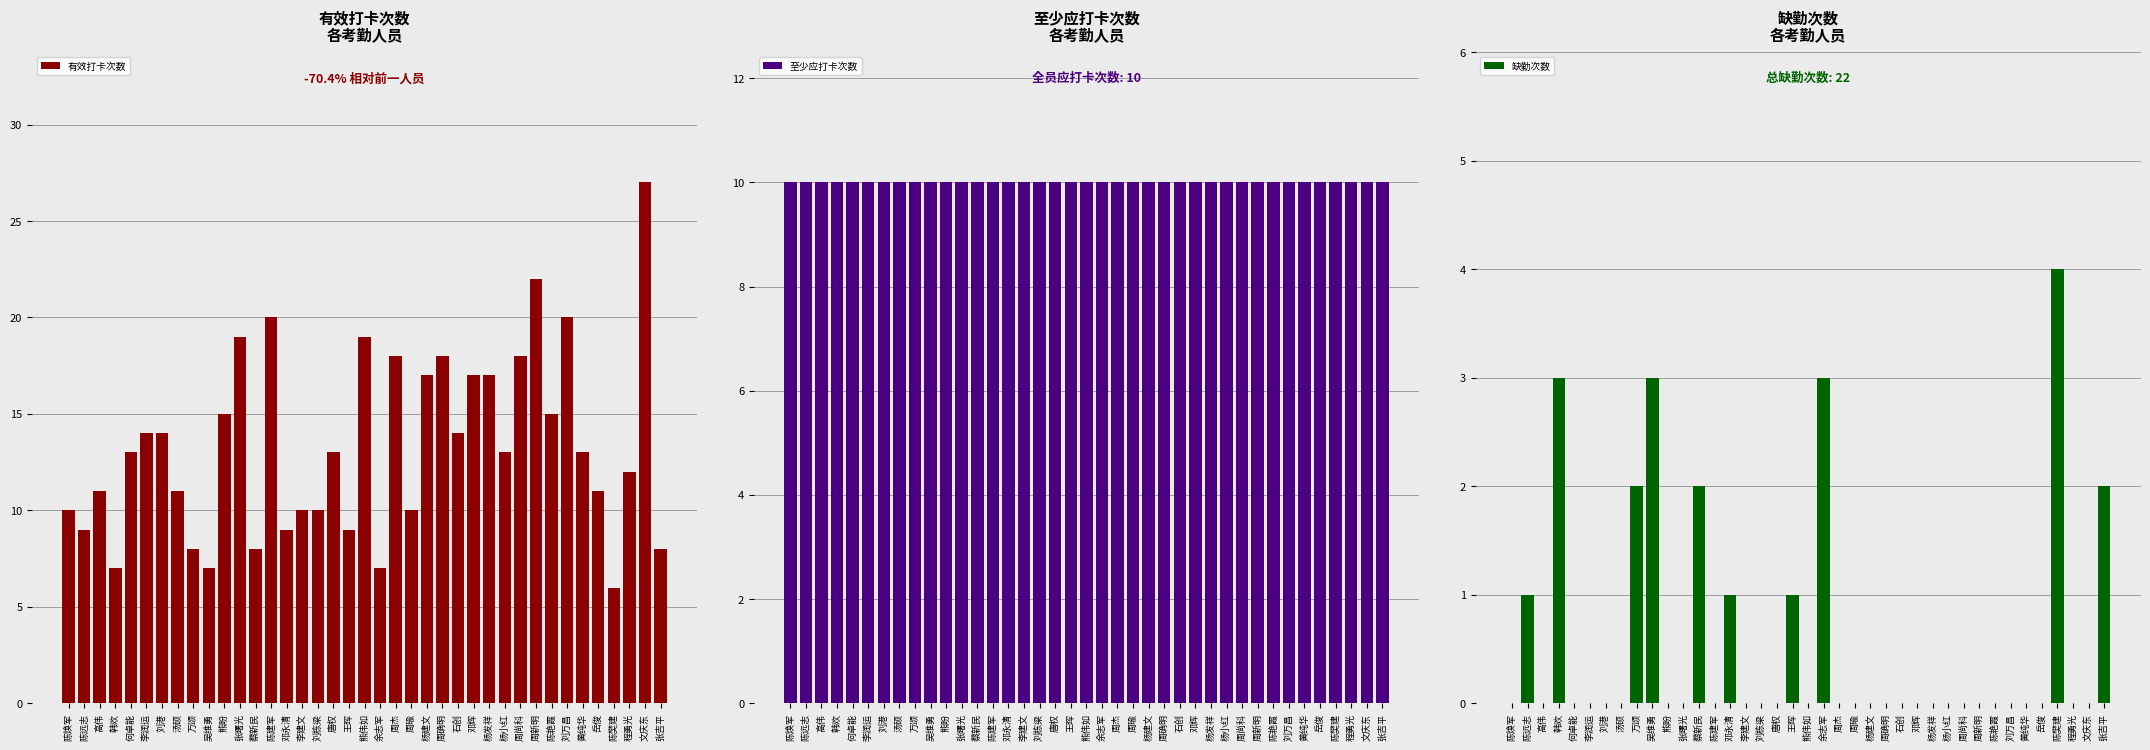

Which series has the largest range (max minus min)?

有效打卡次数